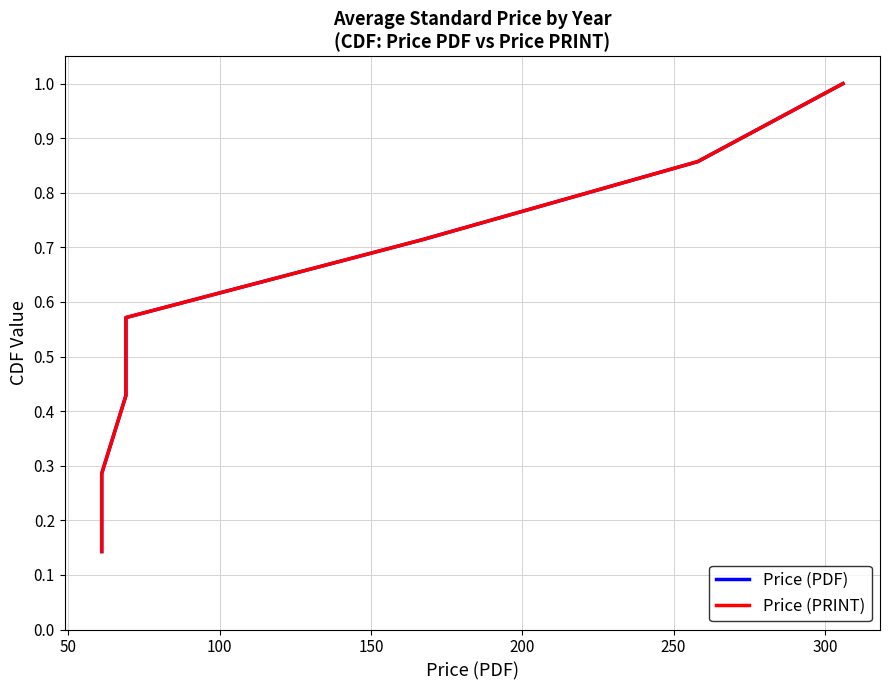

What is the sum of all Price (PDF) values?

4.0